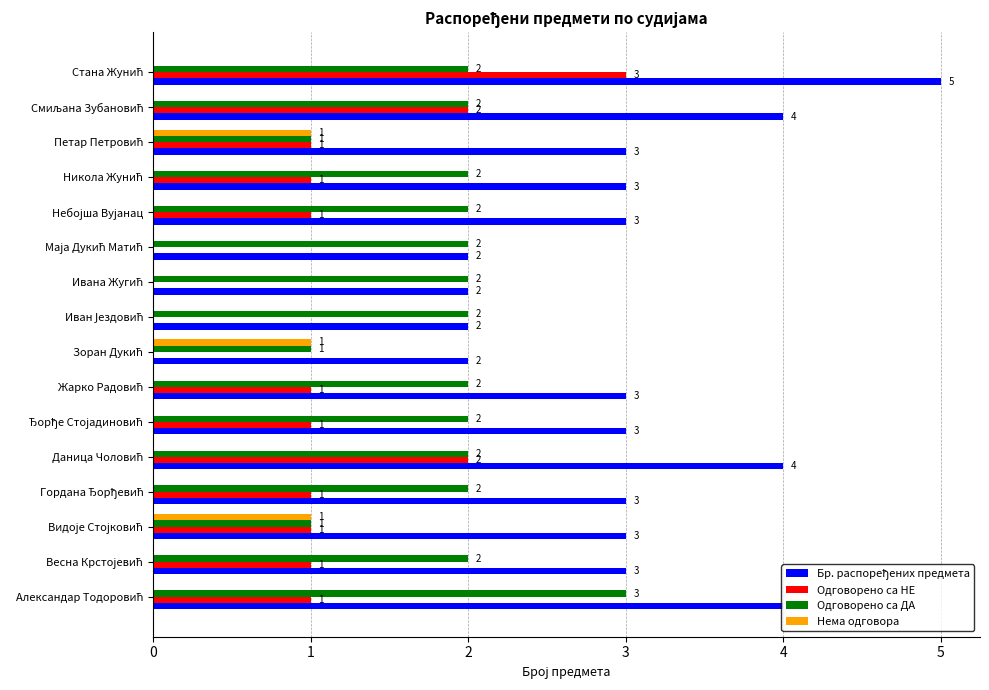

What is the greatest value displayed?

5